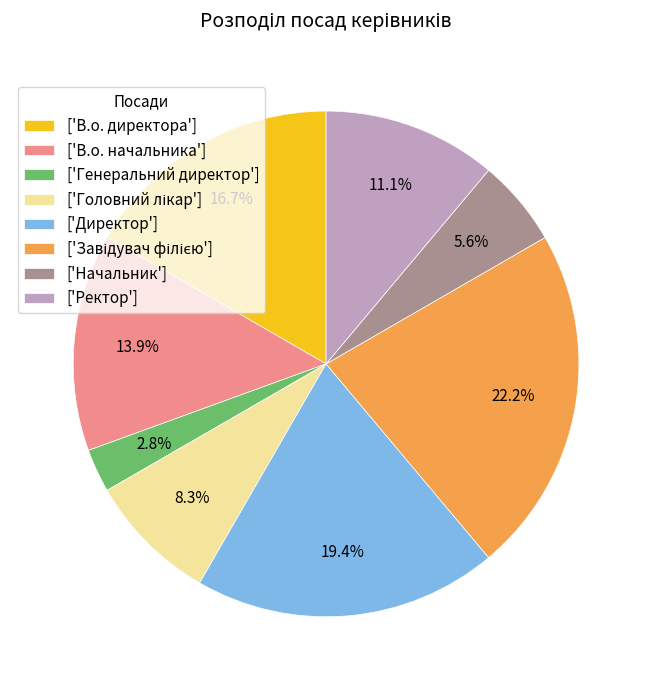

Approximately how many times larger is the value at ['Директор'] compared to ['В.о. директора']?

1.2